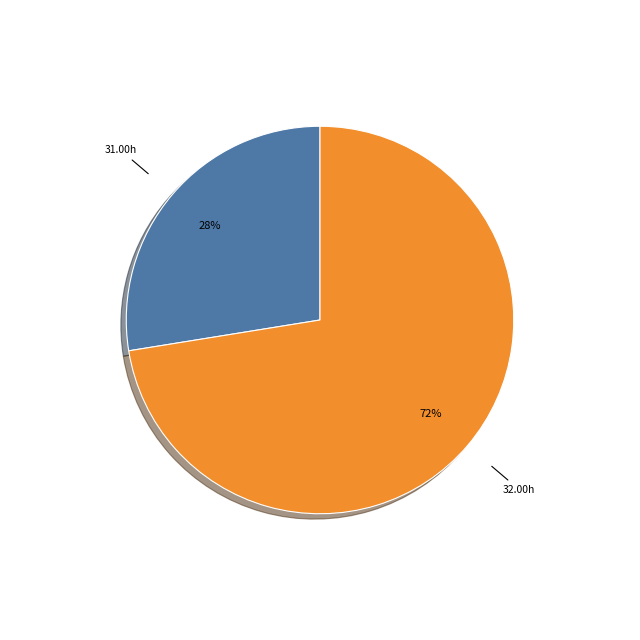

To the nearest percent, what is the average slice percentage?

50%